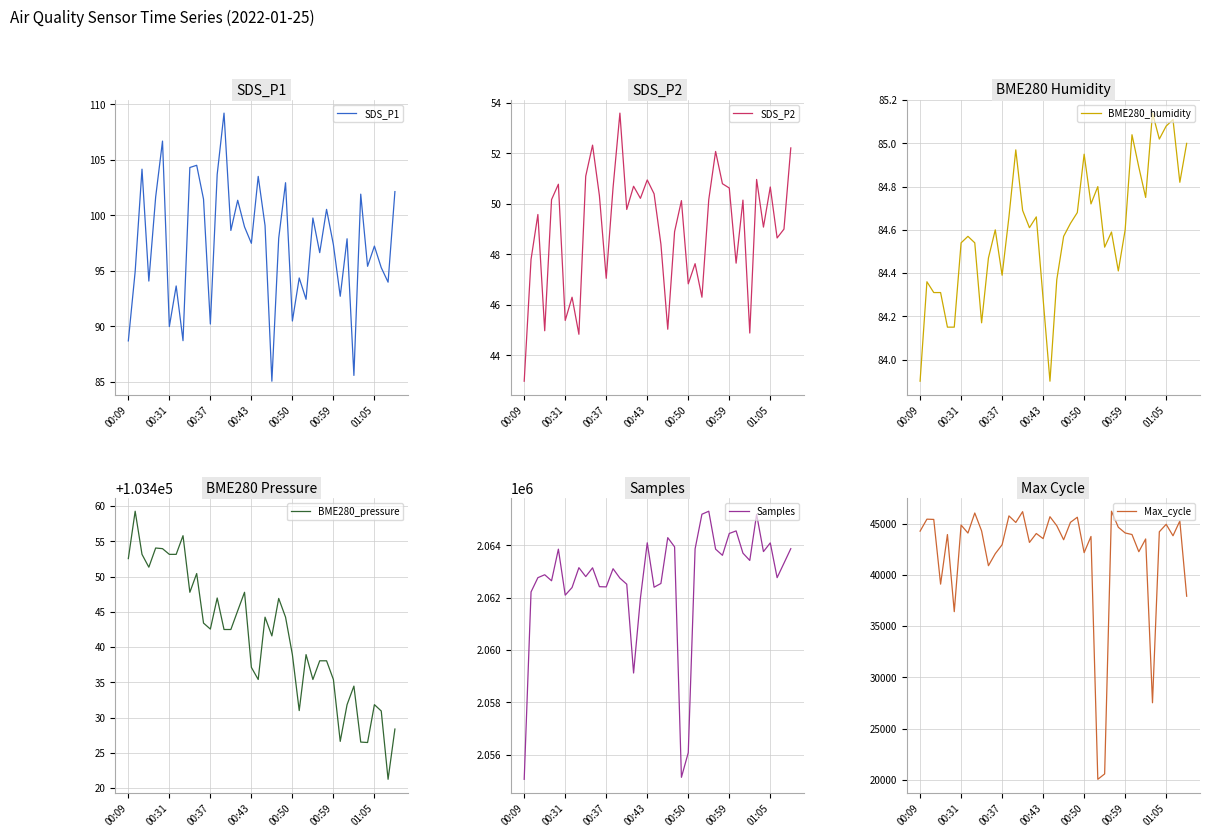

Which series has the largest range (max minus min)?

Max_cycle